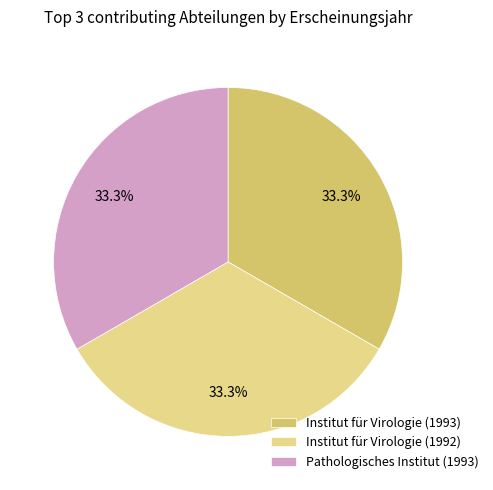

Combined, do Pathologisches Institut (1993) and Institut für Virologie (1993) account for over 50%?

Yes